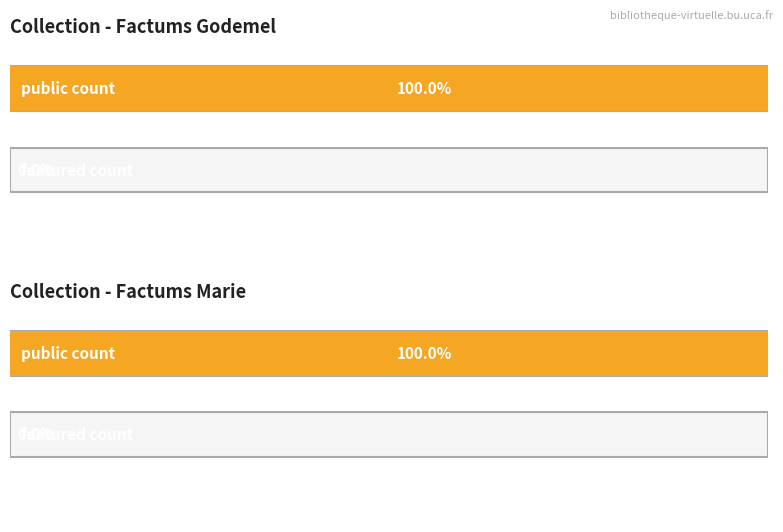

Which series has the largest range (max minus min)?

public